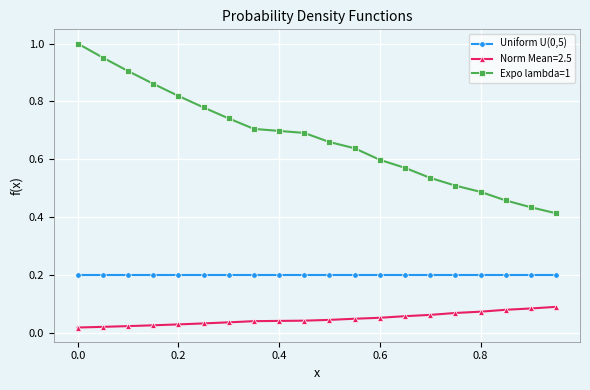

What is the sum of all Uniform U(0,5) values?

4.0